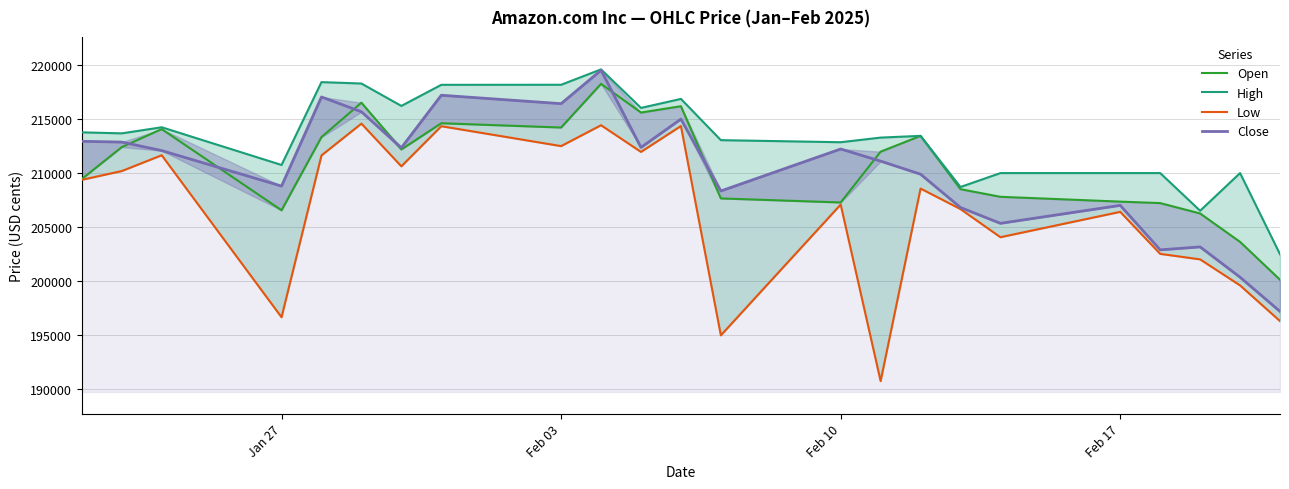

Reading left to right, list all the values displayed in this chart.

Open: 209456	212401	214063	206562	213329	216506	212184	214606	214211	218248	215595	216182	207656	207283	211978	213440	208511	207807	207362	207225	206265	203640	200143
High: 213765	213672	214234	210750	218408	218278	216208	218158	218163	219586	216023	216856	213044	212852	213280	213440	208714	210000	210000	210000	206519	210000	202500
Low: 209375	210187	211648	196672	211631	214572	210623	214332	212493	214422	211956	214346	195000	207089	190769	208569	206671	204071	206415	202531	202022	199616	196319
Close: 212937	212865	212078	208798	217036	215666	212340	217195	216417	219507	212370	214989	208346	212226	211104	209896	206817	205354	207014	202902	203174	200372	197210